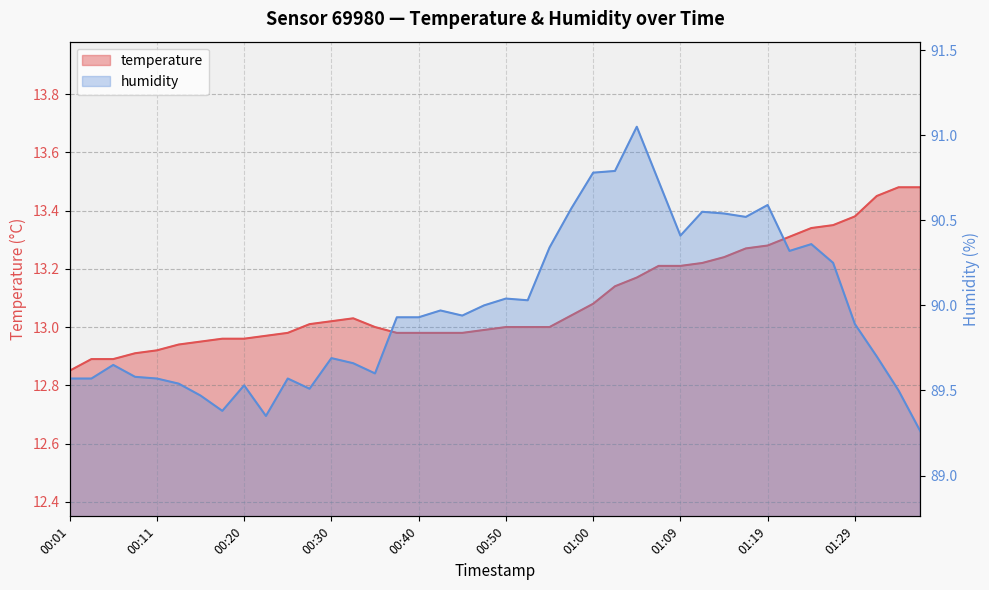

What is the sum of the humidity values at 00:13 and 00:55?

179.9